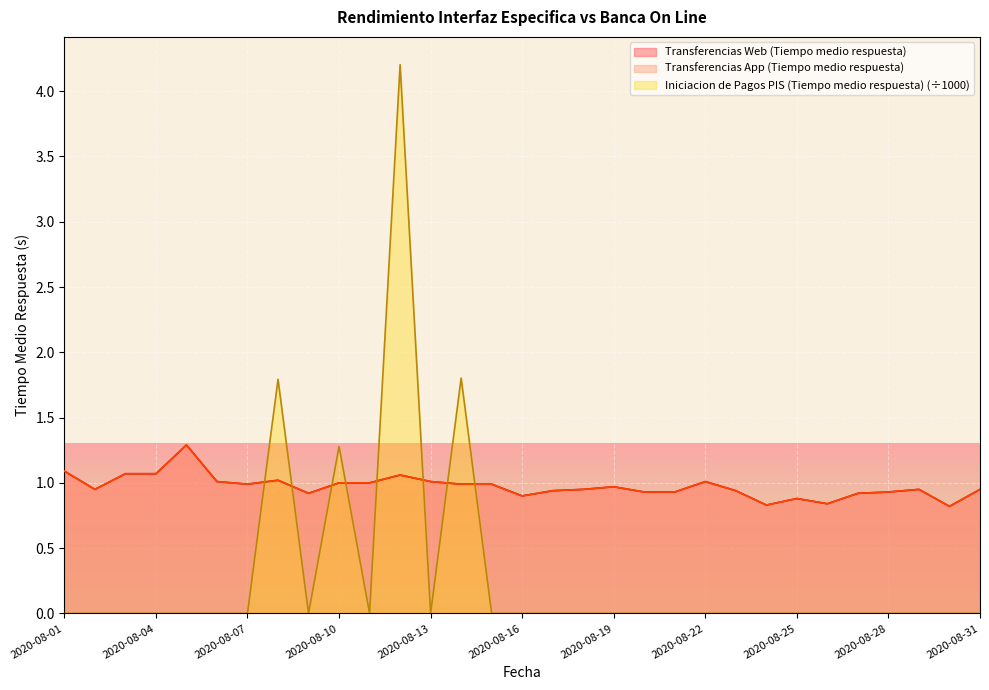

Between 2020-08-26 and 2020-08-06, which is larger?

2020-08-06